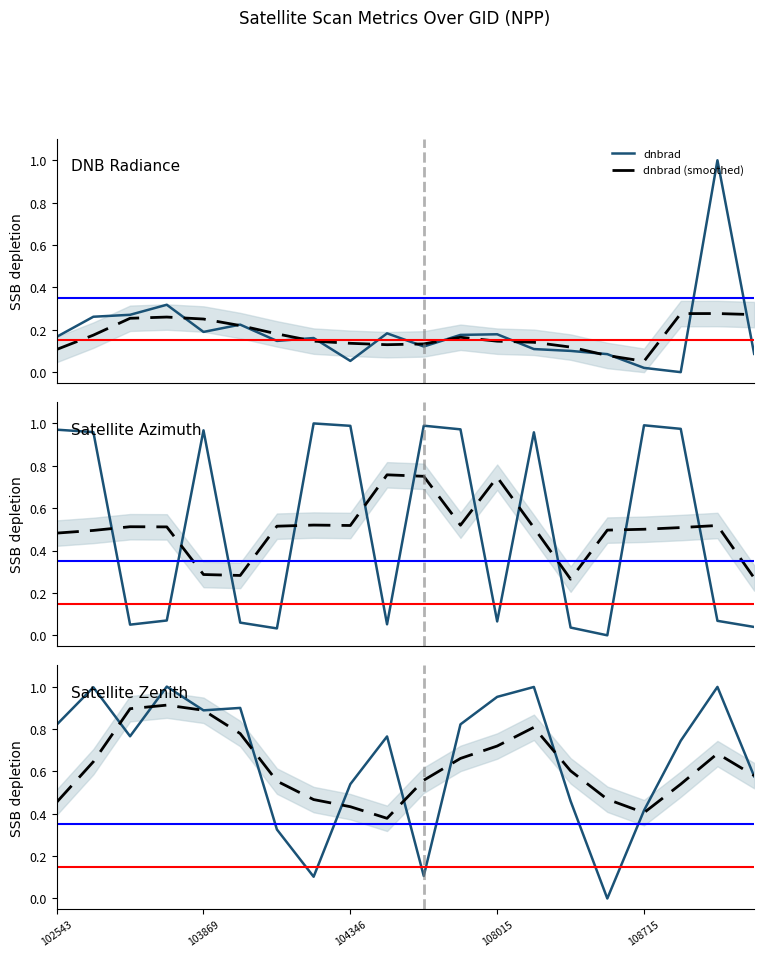

Count the sata (smoothed) values in the range 0 to 1.

20